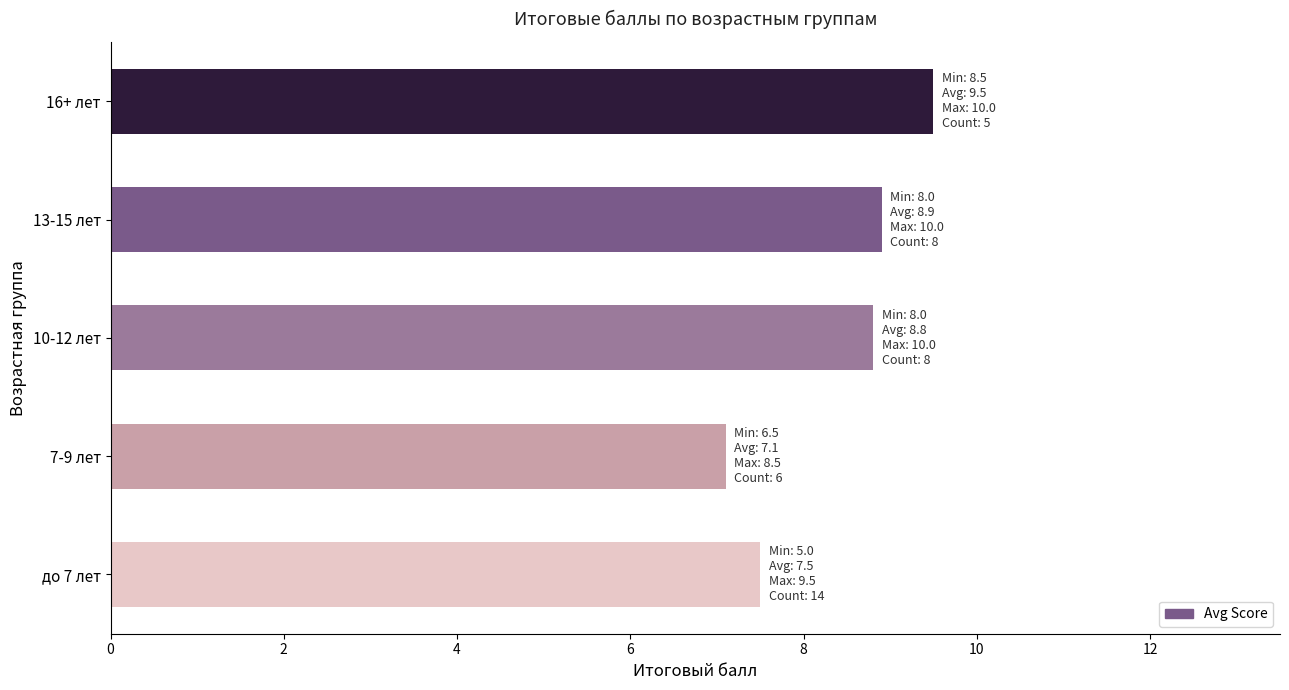

What is the change in value from 7-9 лет to 13-15 лет?

+1.8